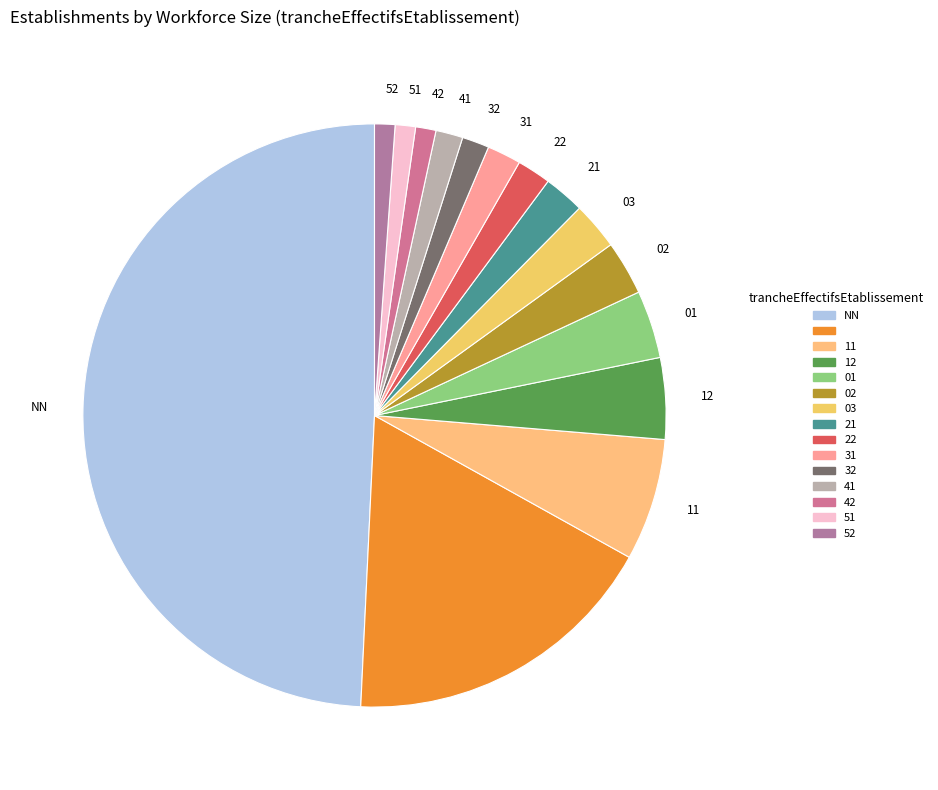

Count the number of slices in the pie.

15